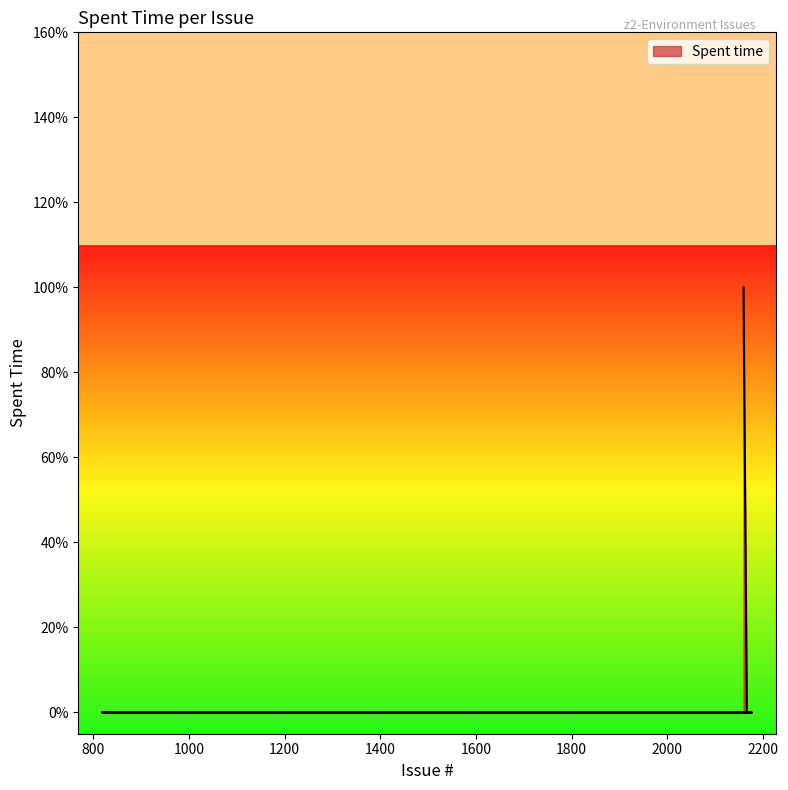

True or false: the data has more than 0 interior local peaks.

False